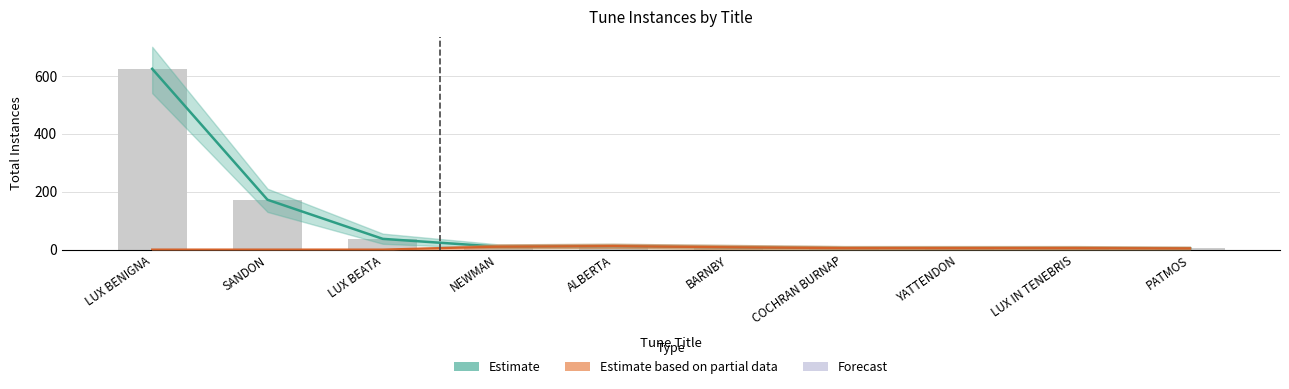

What is the sum of all Estimate values?

882